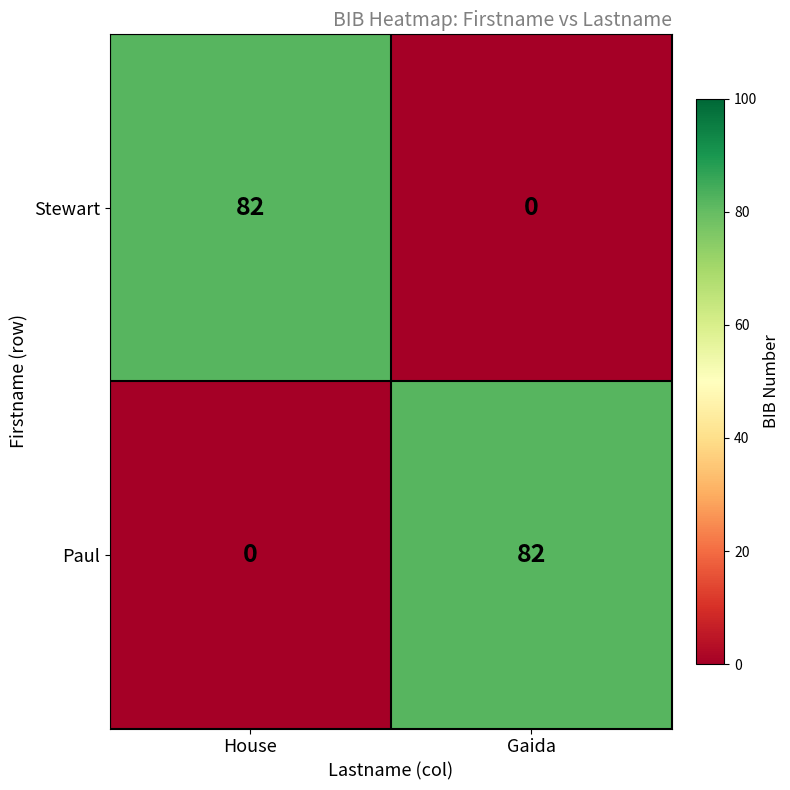

What is the highest value of the Stewart series?

82